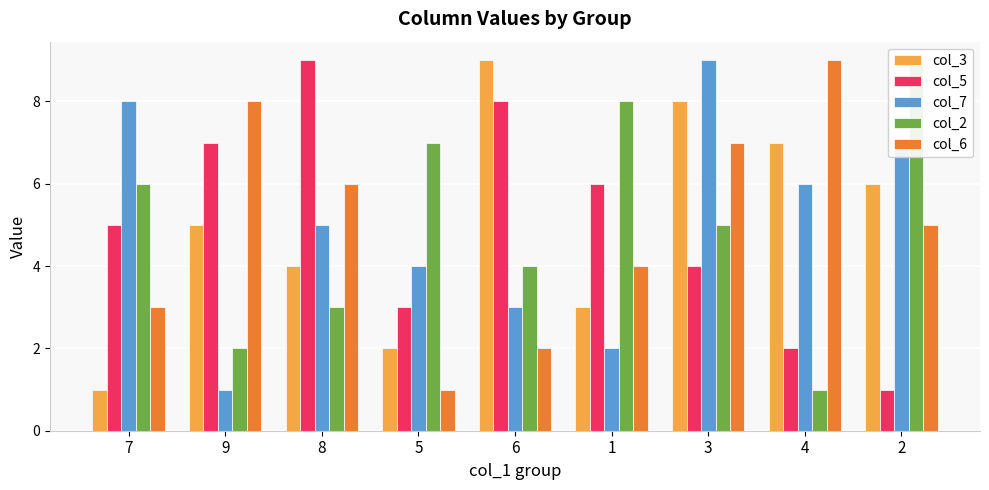

At which category does the chart reach its peak across all series?

6